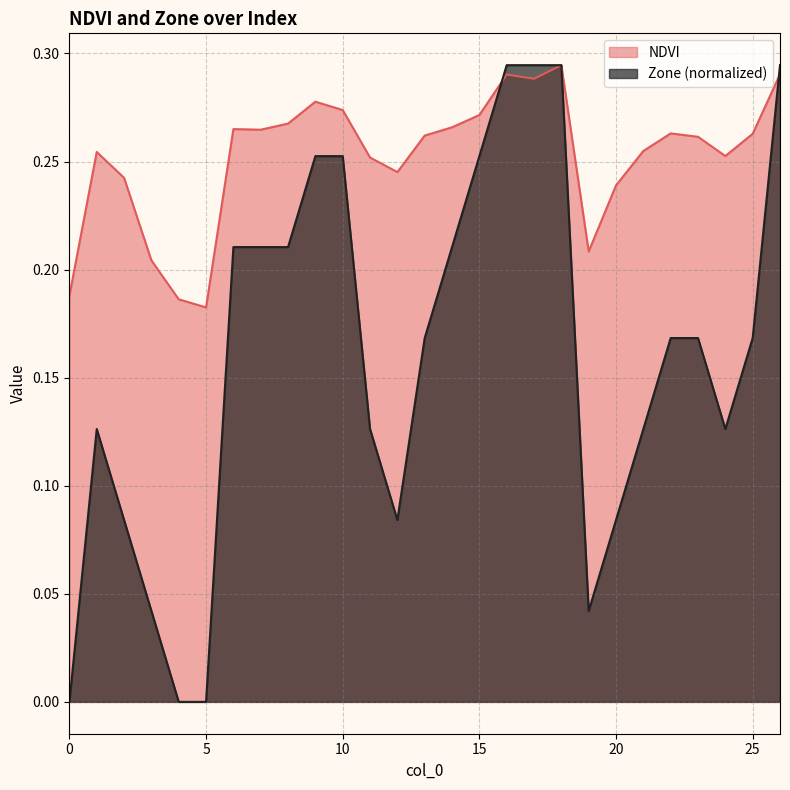

True or false: Zone and NDVI intersect in this chart.

True